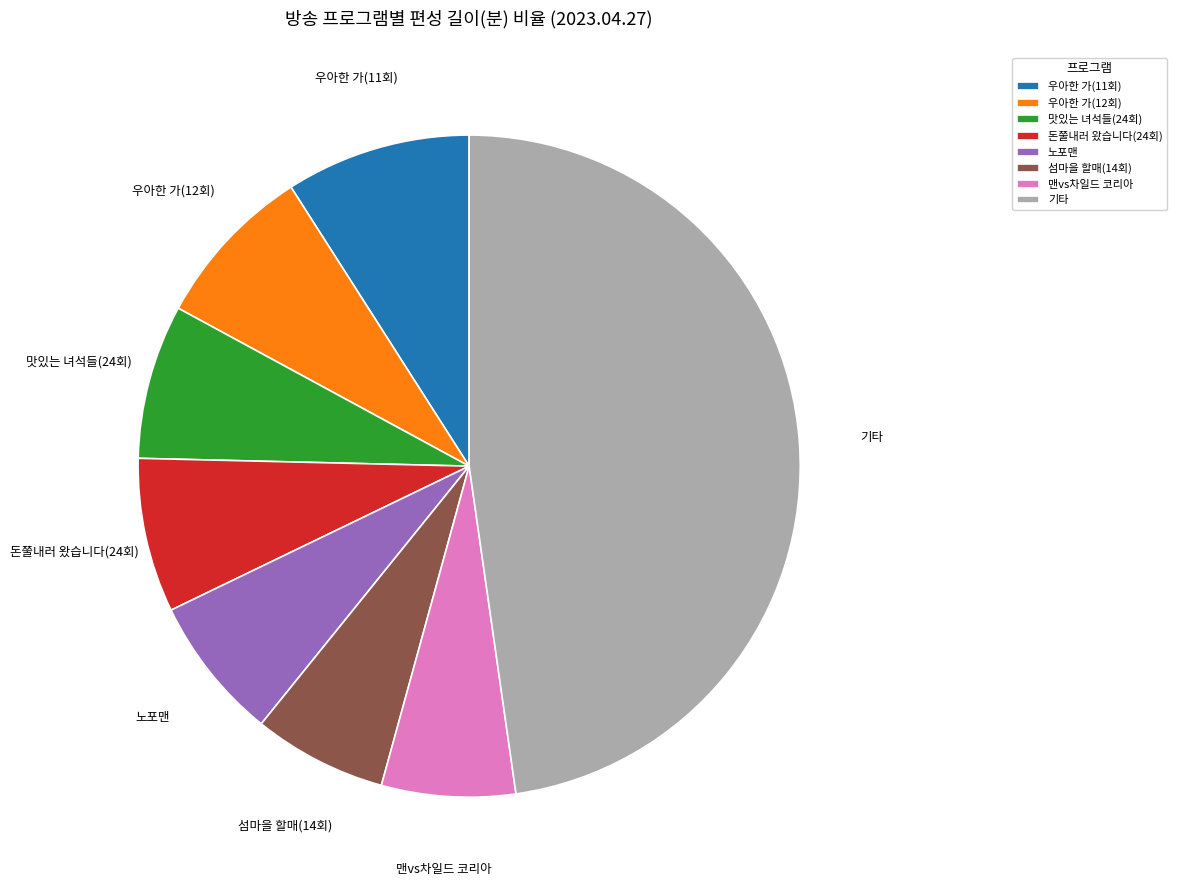

Combined, do 맨vs차일드 코리아 and 우아한 가(12회) account for over 50%?

No